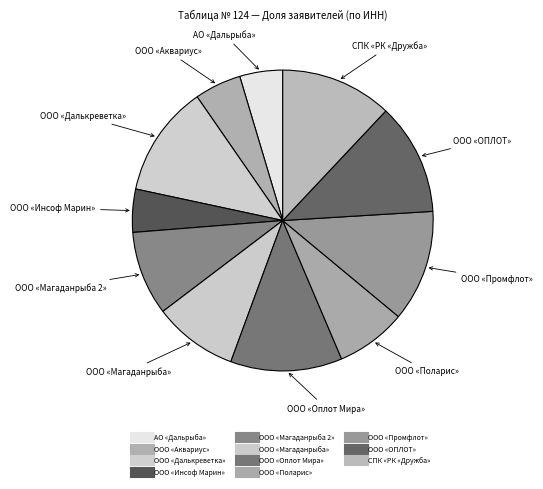

Is it true that ООО «Аквариус» is 5% of the pie?

True